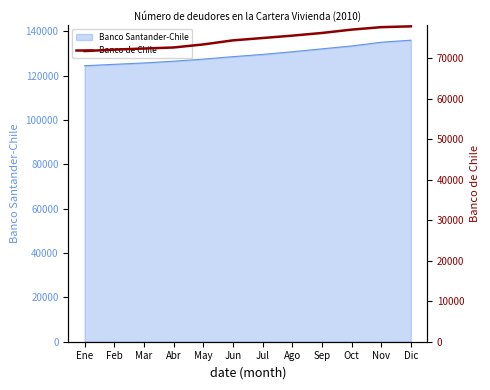

The value at Jun is 129093. True or false?

False